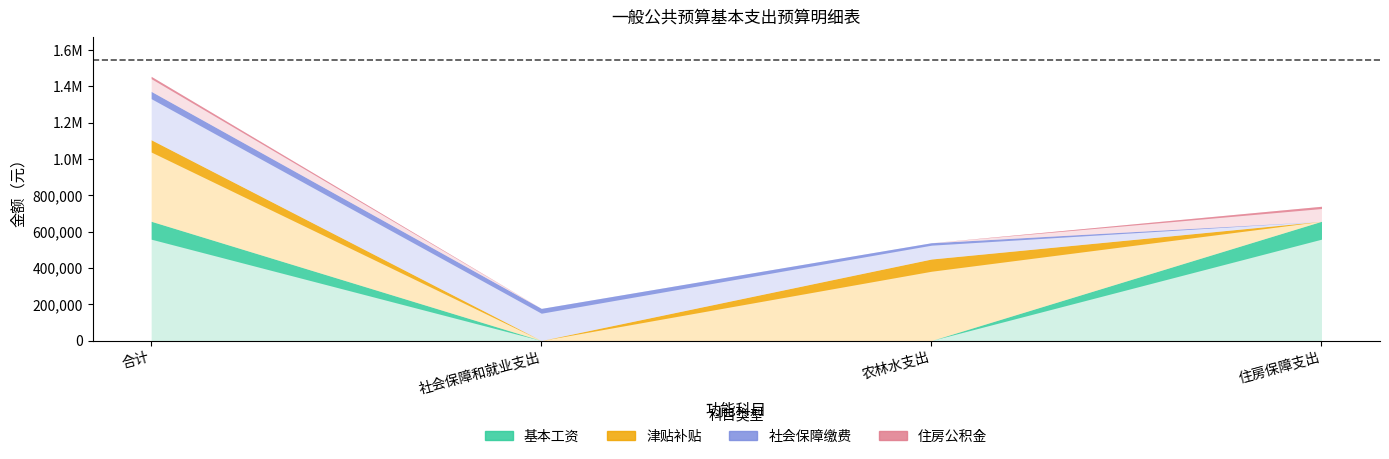

Between which two adjacent categories do 住房公积金 and 社会保障缴费 first intersect?

农林水支出 and 住房保障支出